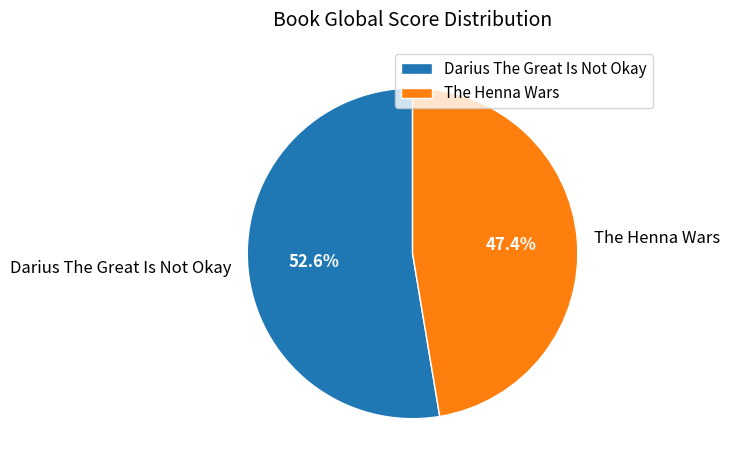

What is the ratio of the value at The Henna Wars to the value at Darius The Great Is Not Okay?

0.9